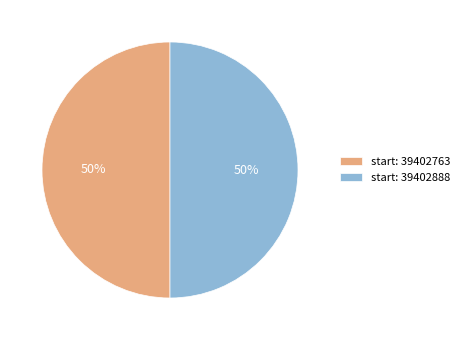

To the nearest percent, what is the average slice percentage?

50%